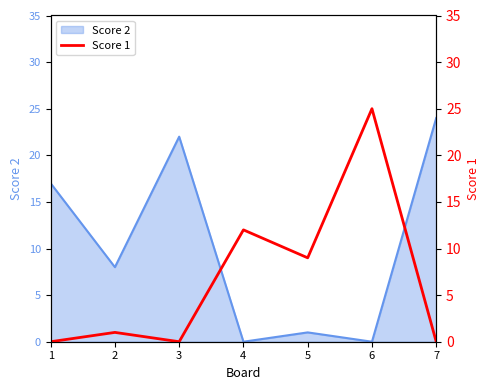

Reading right to left, extract all data points from this chart.

7=0	6=25	5=9	4=12	3=0	2=1	1=0